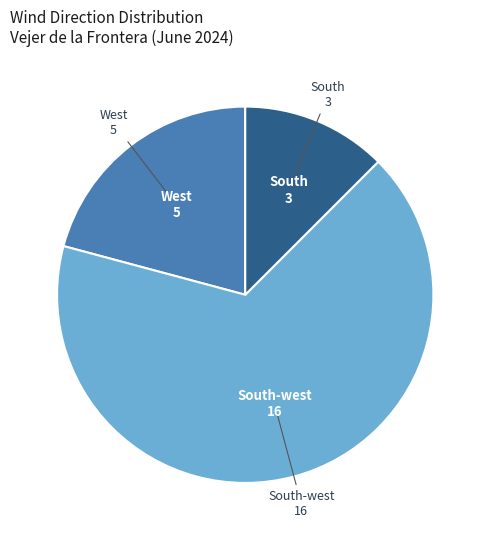

Is there any slice that represents more than half of the pie?

Yes